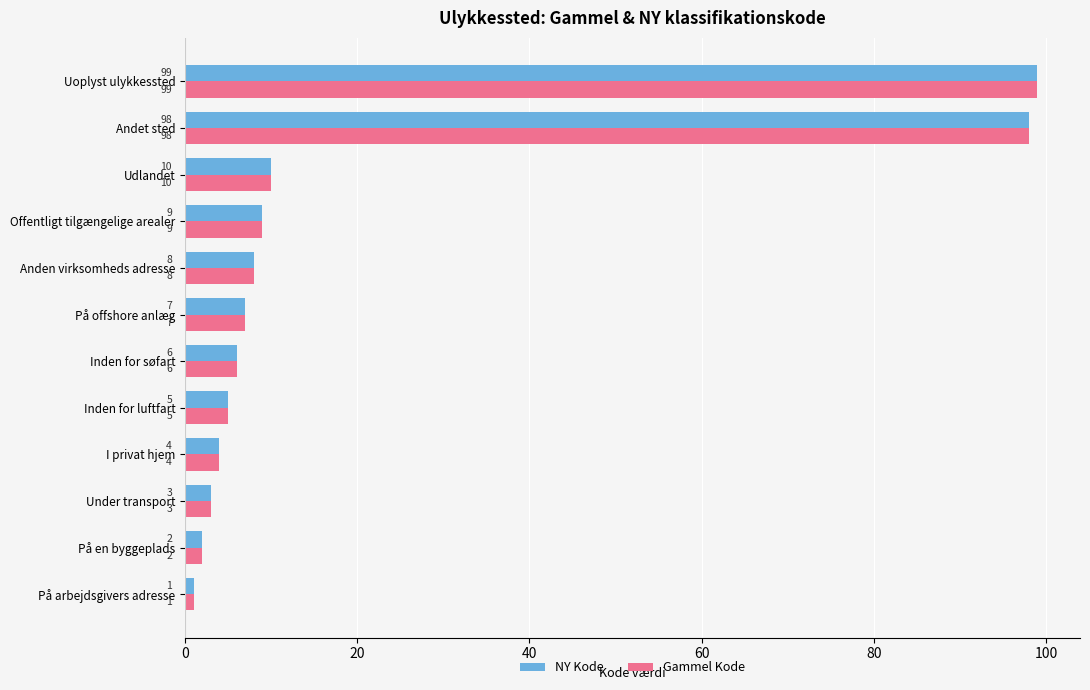

What is the difference between the maximum and minimum values in the Gammel Kode series?

98